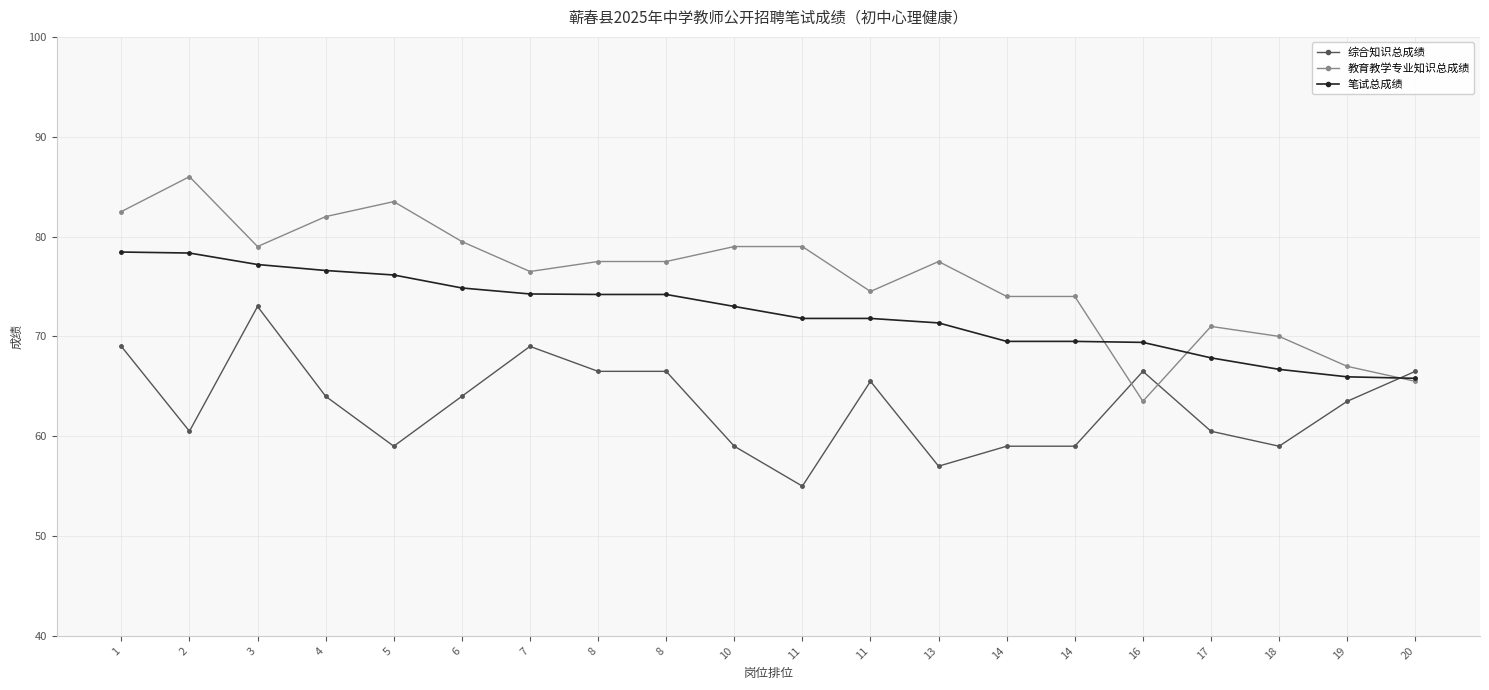

What is the difference between the maximum and minimum values in the 教育教学专业知识总成绩 series?

22.5